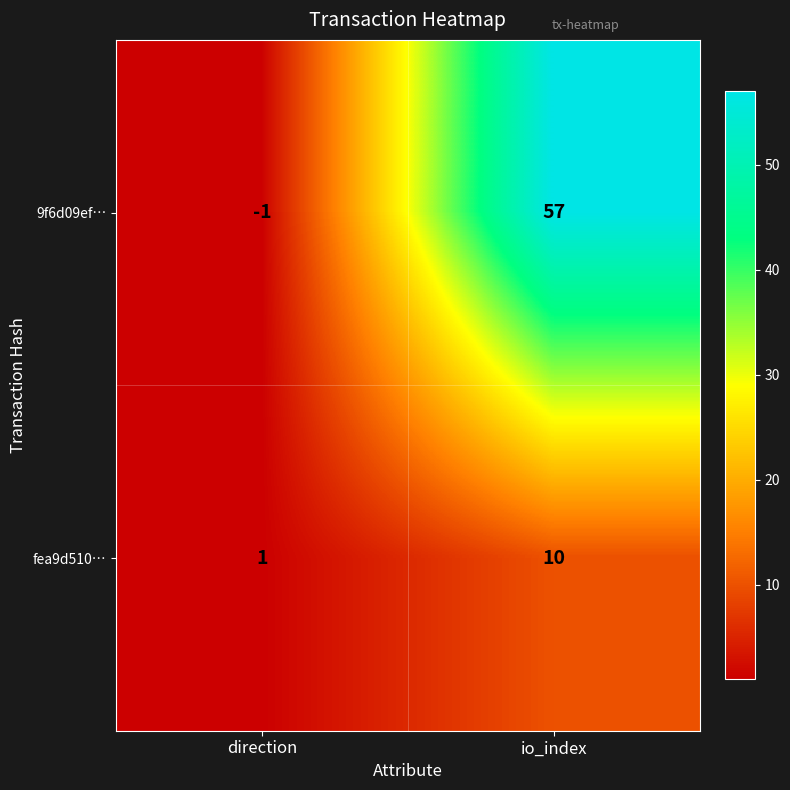

The value of 9f6d09ef… at io_index is 57. True or false?

True